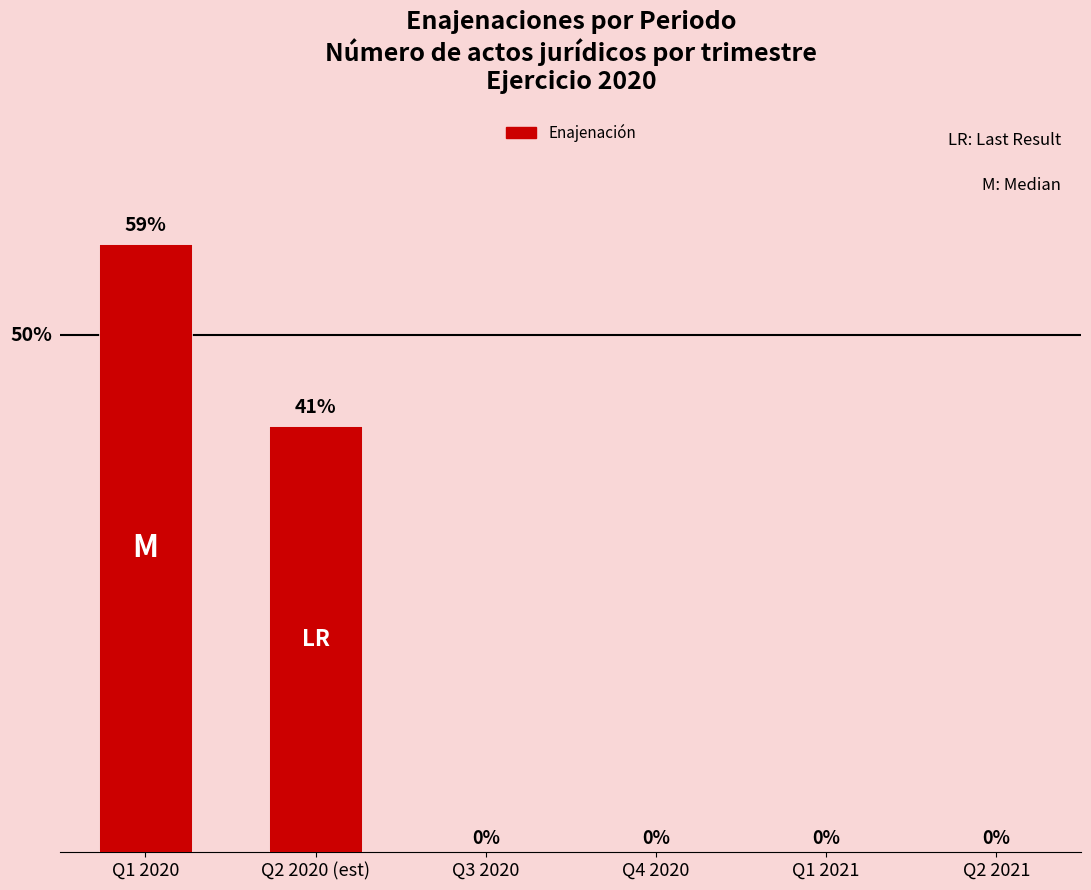

Where is the data nearest to the value 10?

Q2 2020 (est)